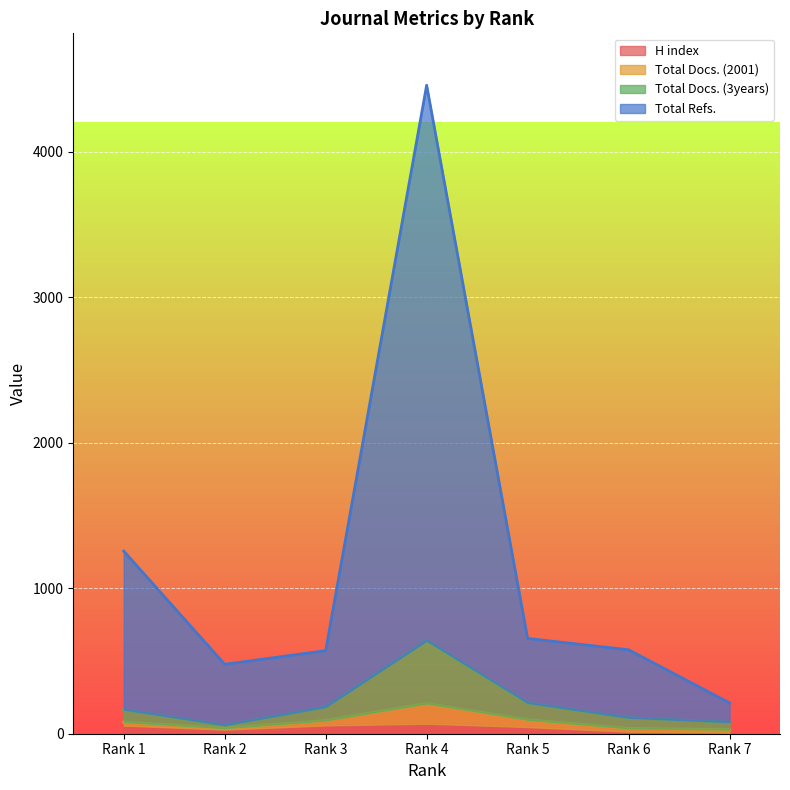

What are all the series names shown in the legend?

H index, Total Docs. (2001), Total Docs. (3years), Total Refs.